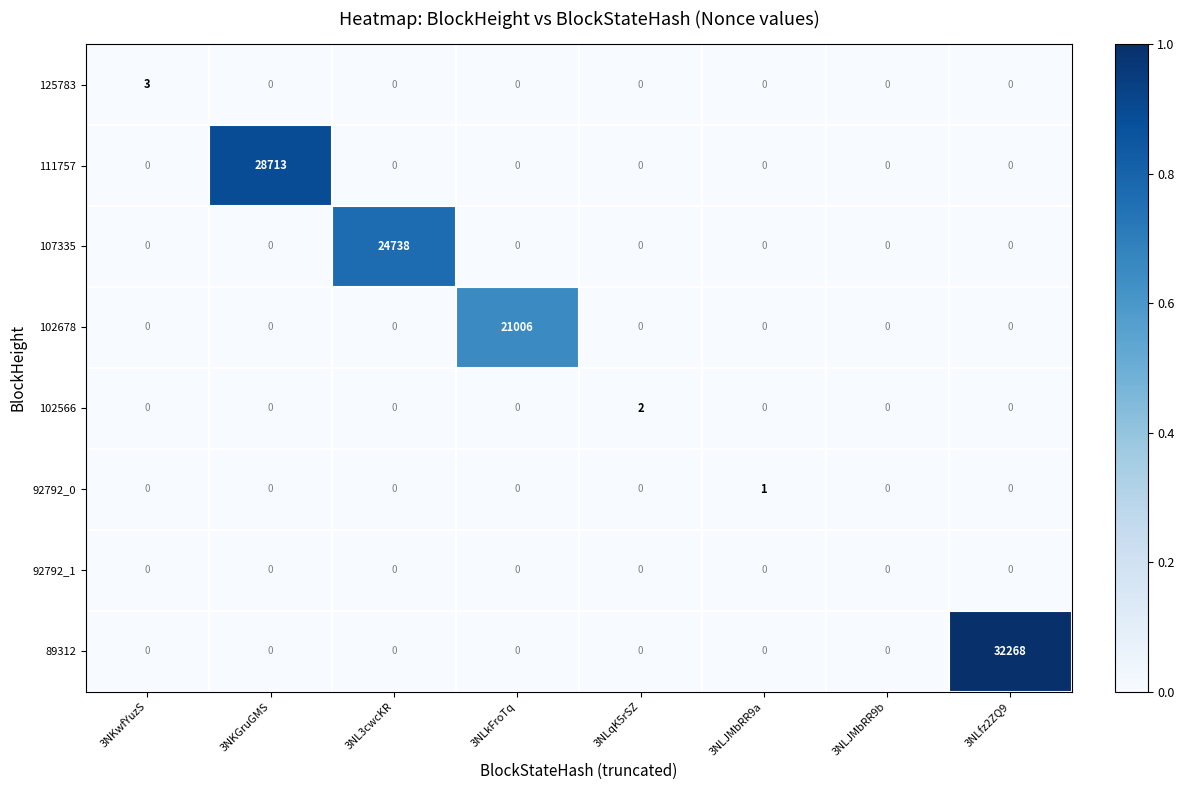

How many categories are shown in the chart?

8